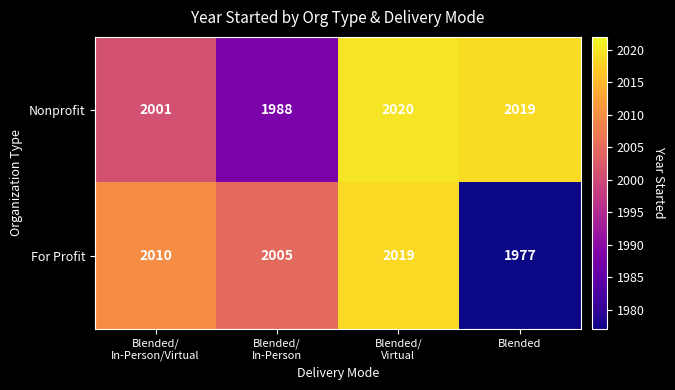

What is the maximum value shown in the chart?

2020